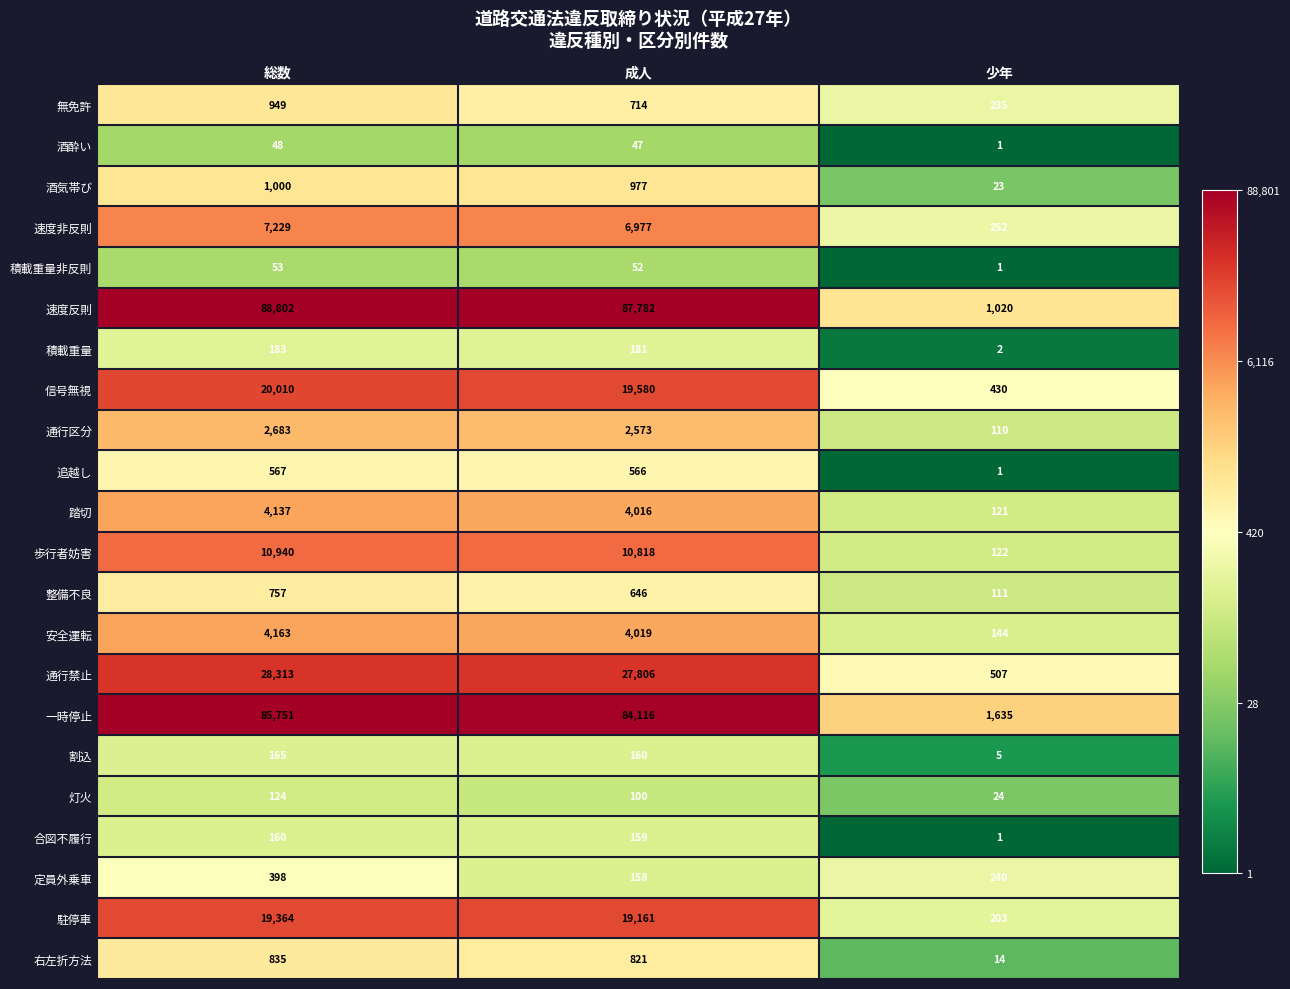

What is the difference between the highest and lowest values at 総数?

88754